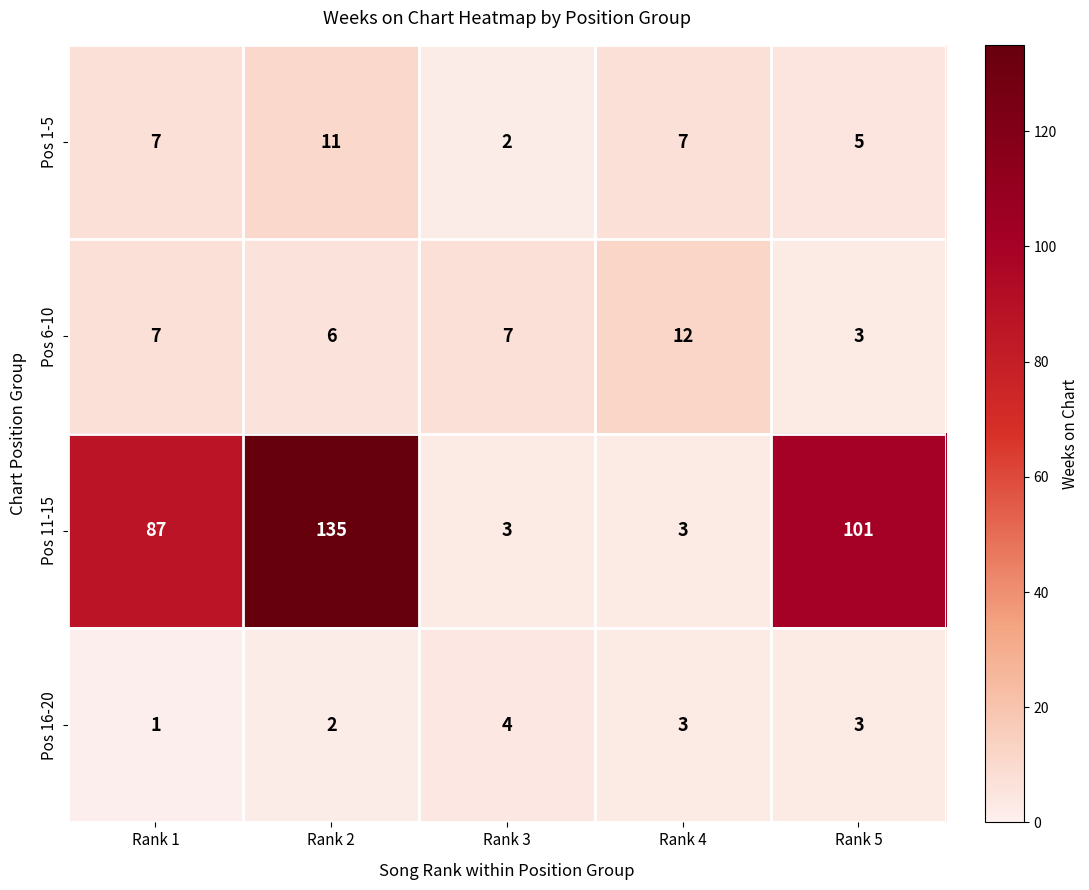

What is the difference between the maximum and minimum values in the Pos 6-10 series?

9